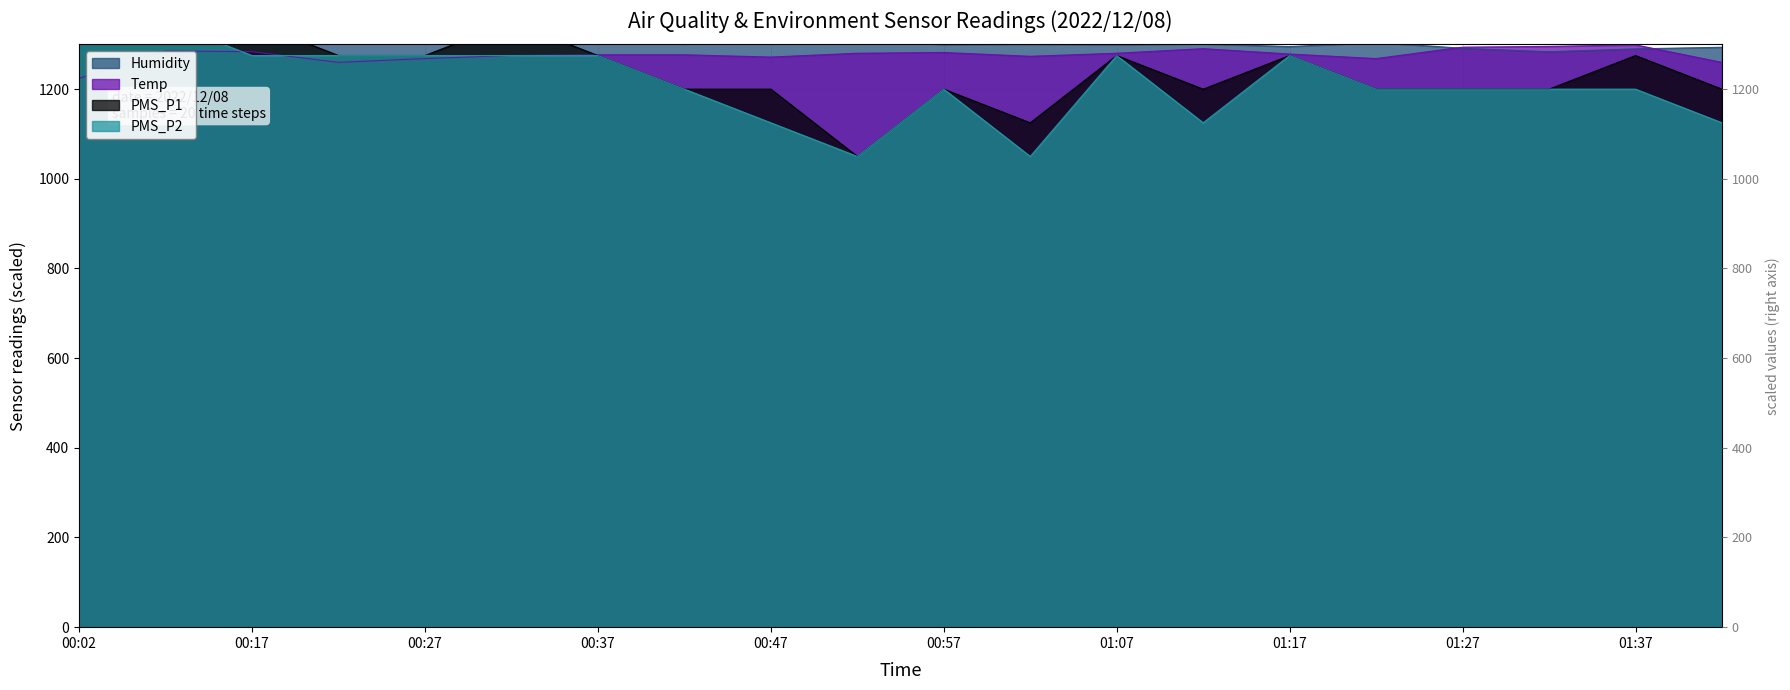

Is it true that PMS_P2 equals 1852.6 at 01:02?

False